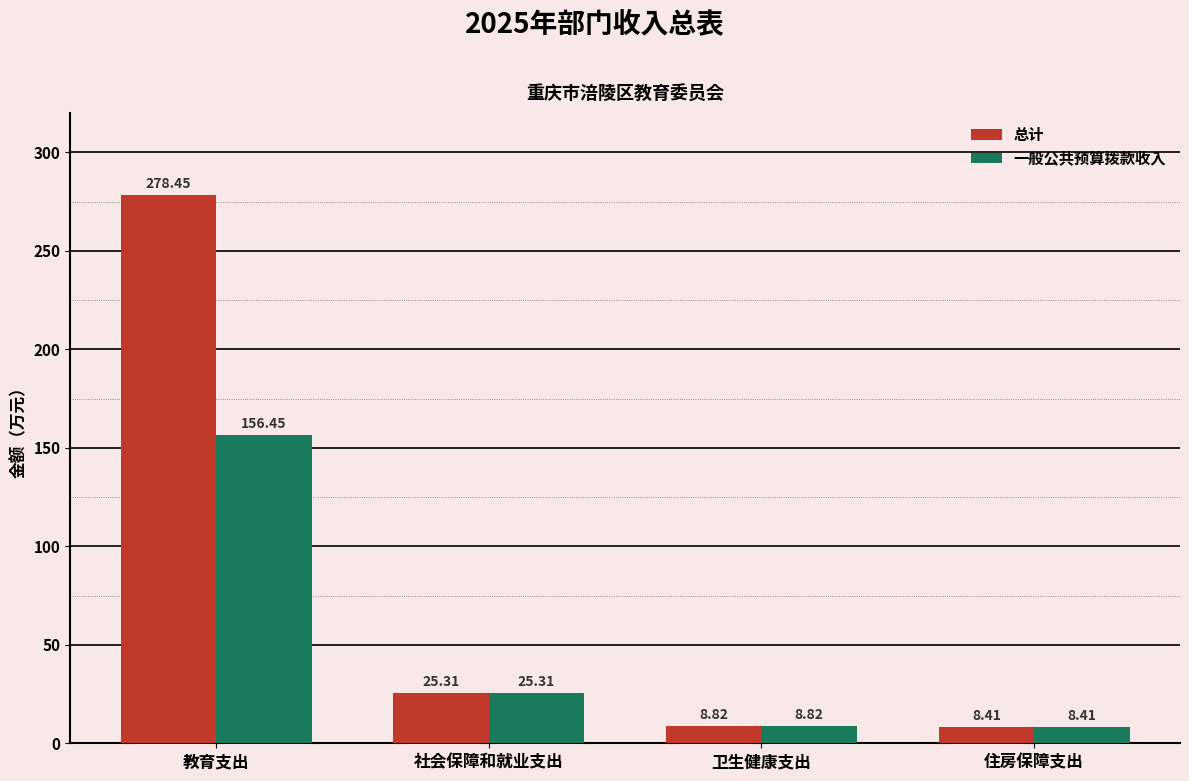

What is the sum of the 一般公共预算拨款收入 values at 教育支出 and 卫生健康支出?

165.3